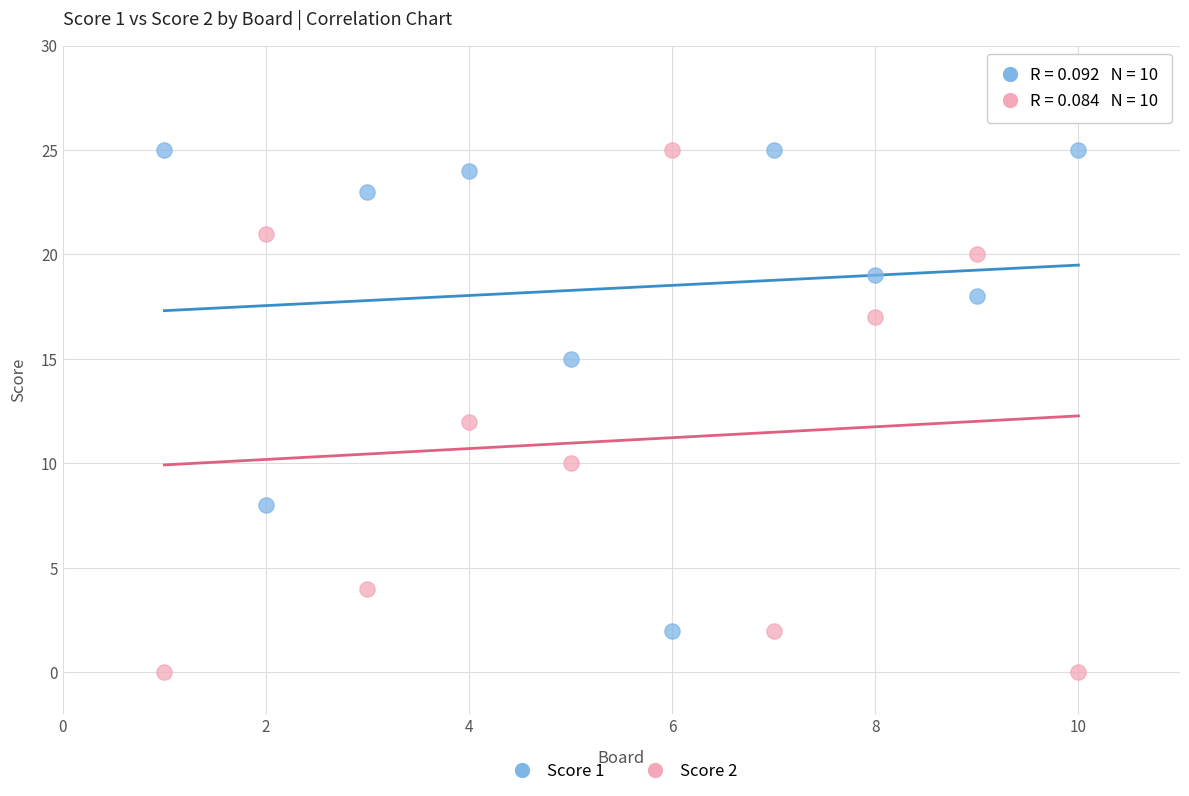

Which series contains the lowest Y value?

Score 2